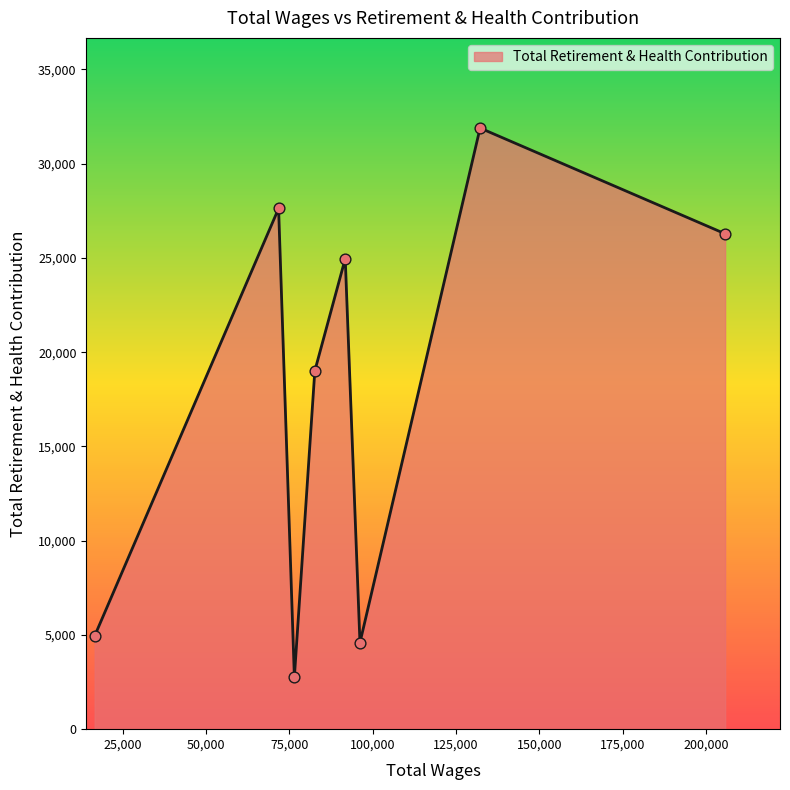

How many interior local valleys (lower than both neighbors) does the data have?

2